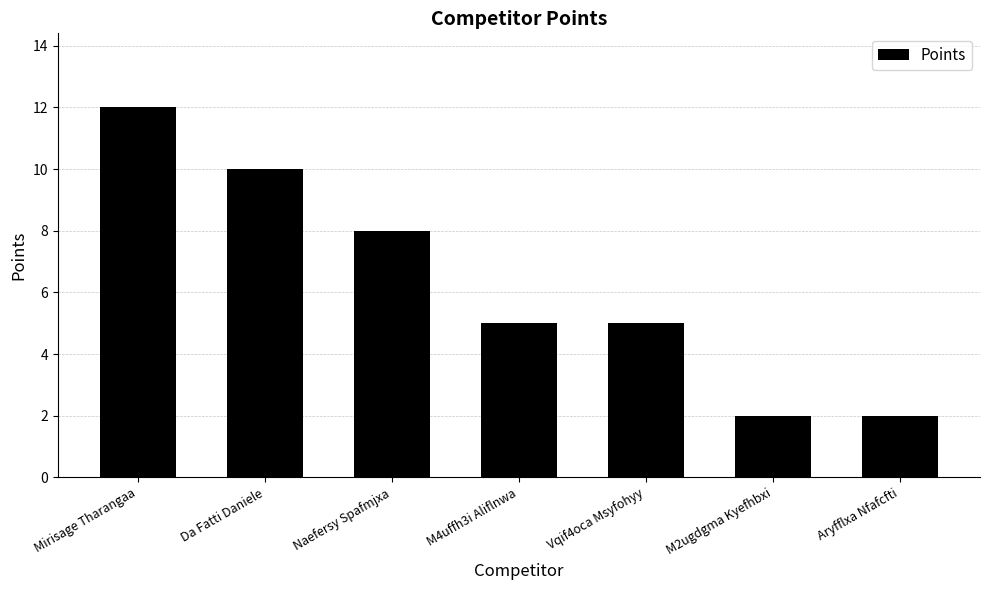

How many distinct data groups are displayed?

1